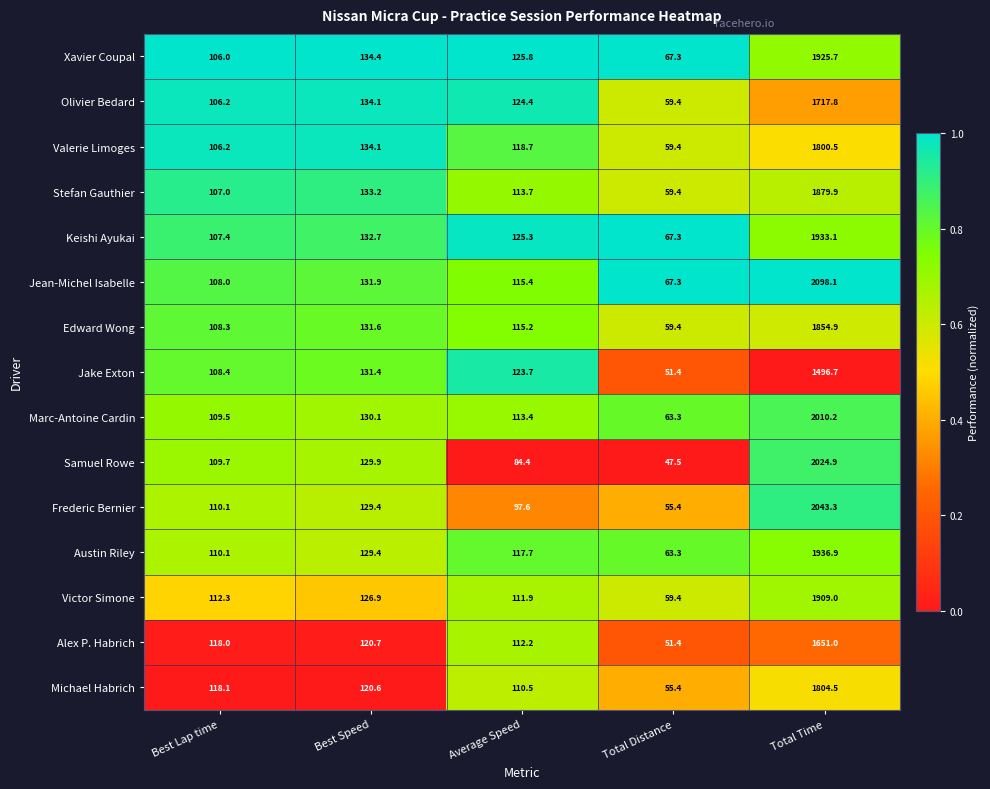

What is the sum of all Samuel Rowe values?

2396.4